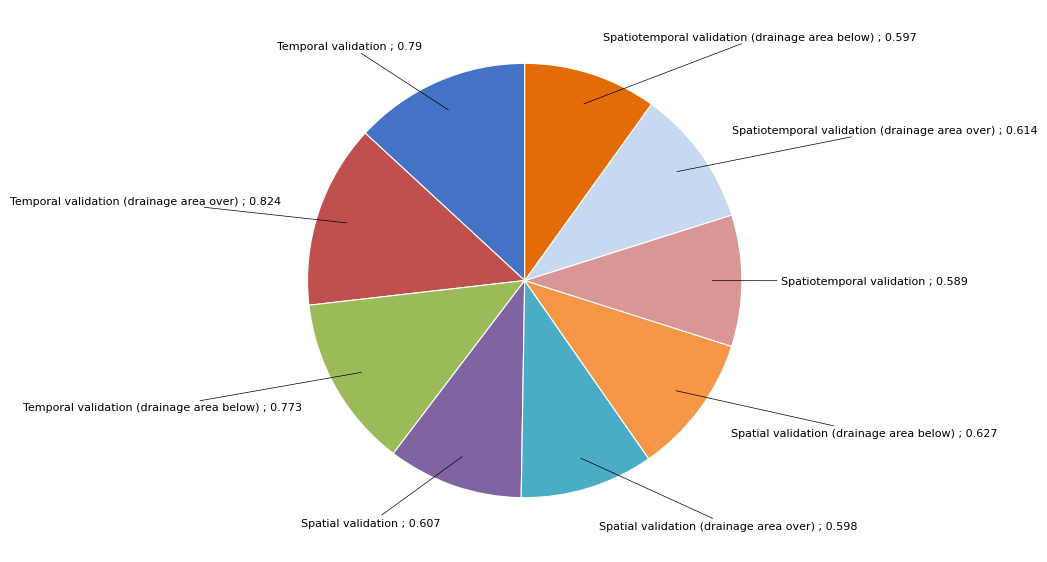

Is there a majority slice in this chart?

No